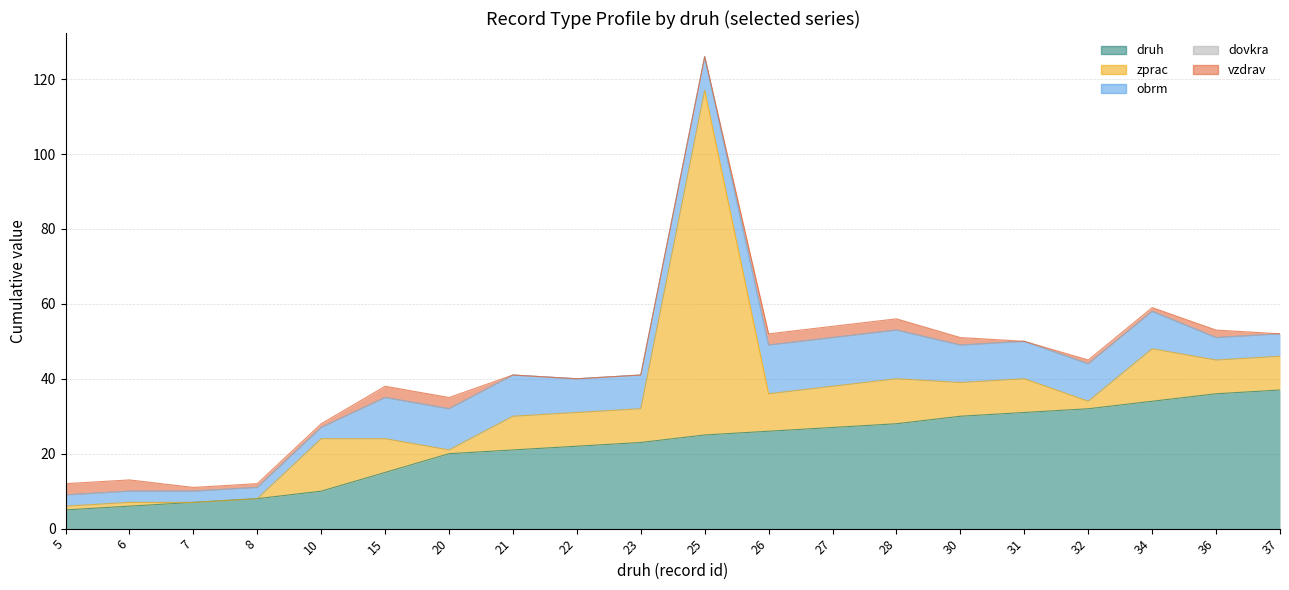

At which label is vzdrav closest to 1?

7